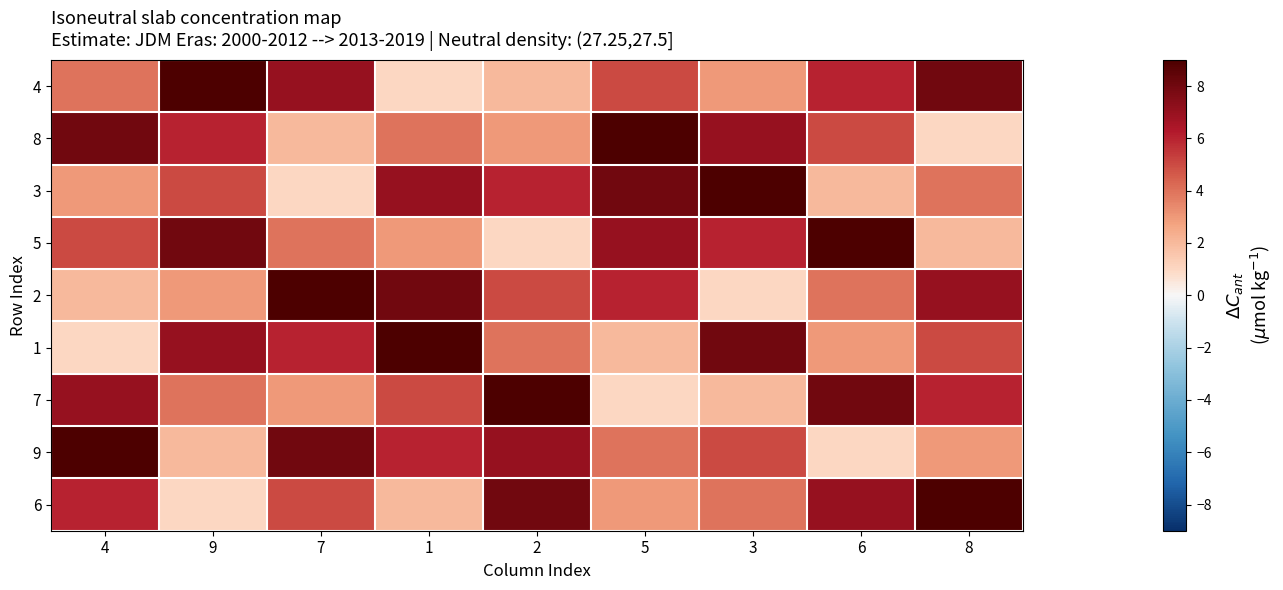

What is the total value across all series at 6?

45